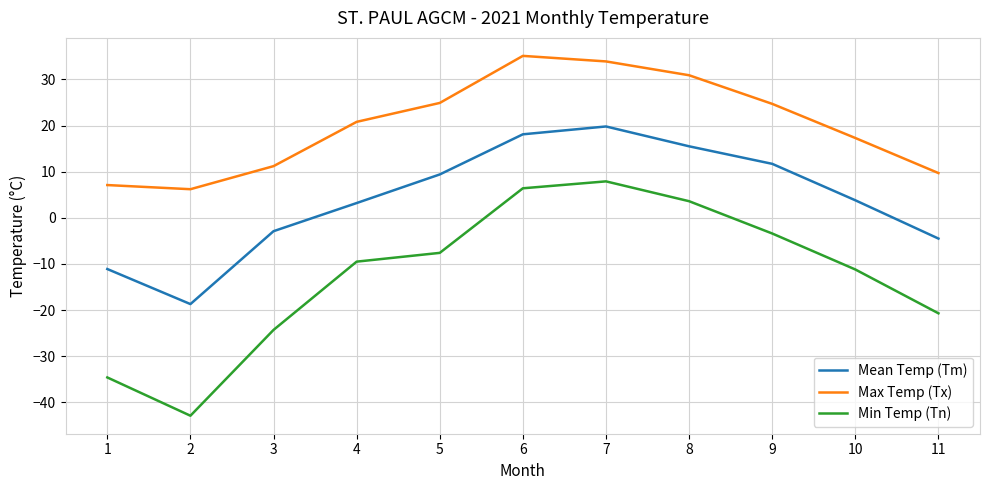

True or false: Min Temp (Tn) has more than 0 points higher than both neighbors.

True